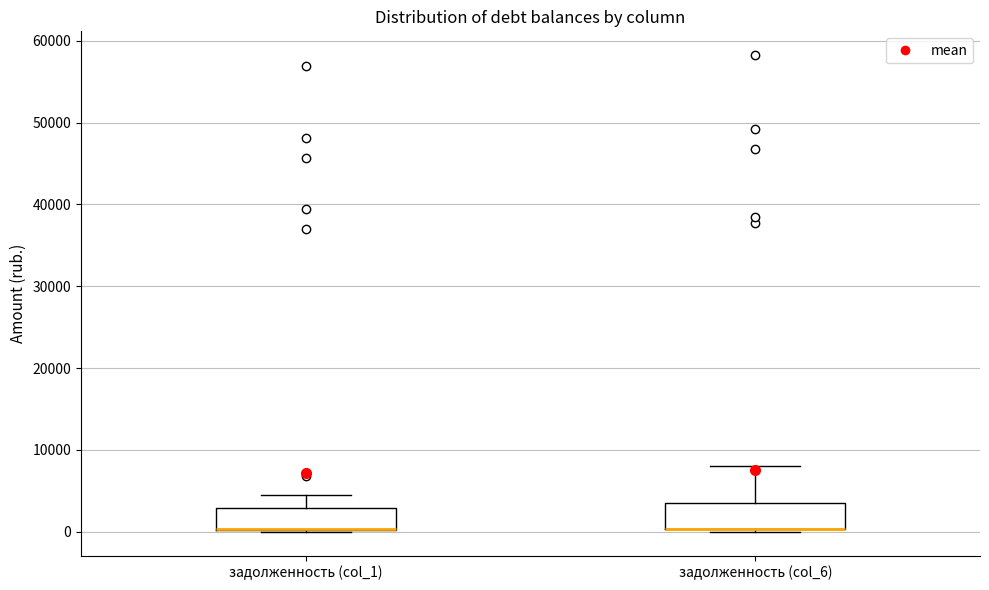

Reading left to right, read every box against the y-axis: the position of its median line, the range the box covers, and the ends of its whiskers. The values are not printed on the chart, so give them approximately, as read against the axis.

задолженность (col_1): median 0 (drawn on the box's lower edge), box 0 to 3000, whiskers 0 to 5000
задолженность (col_6): median 0 (drawn on the box's lower edge), box 0 to 4000, whiskers 0 (just below the box's lower edge) to 8000